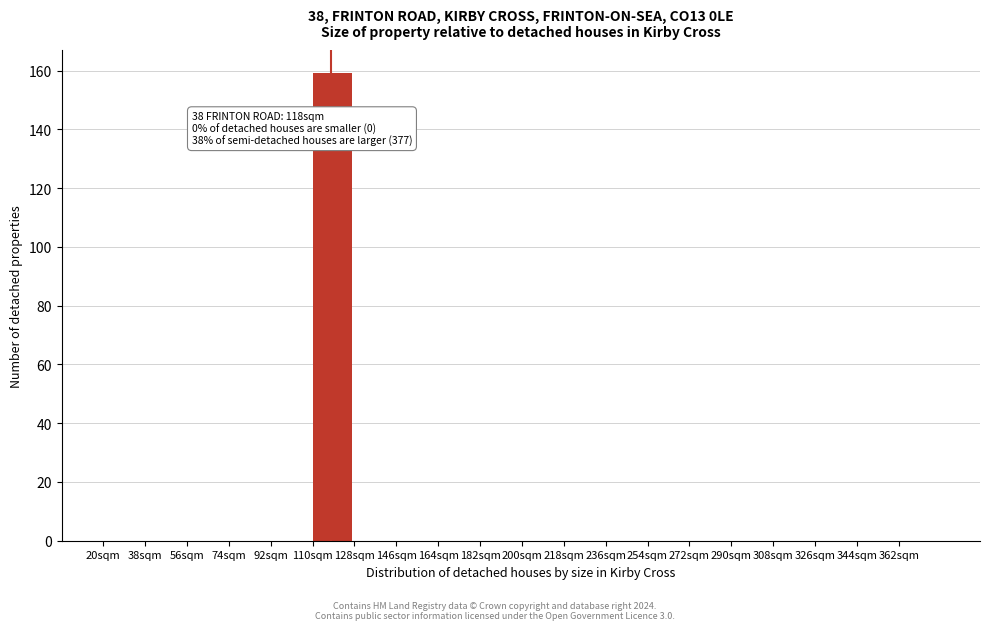

Which range on the x-axis has the tallest bar?

110 to 128